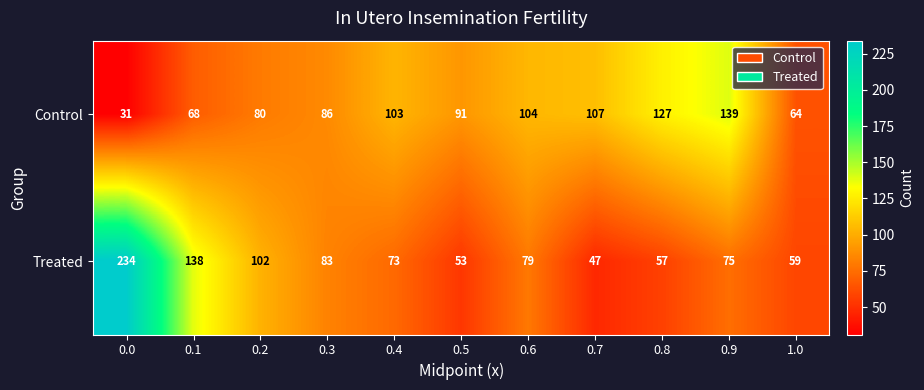

Reading left to right, extract all data points from this chart.

Control: 31	68	80	86	103	91	104	107	127	139	64
Treated: 234	138	102	83	73	53	79	47	57	75	59